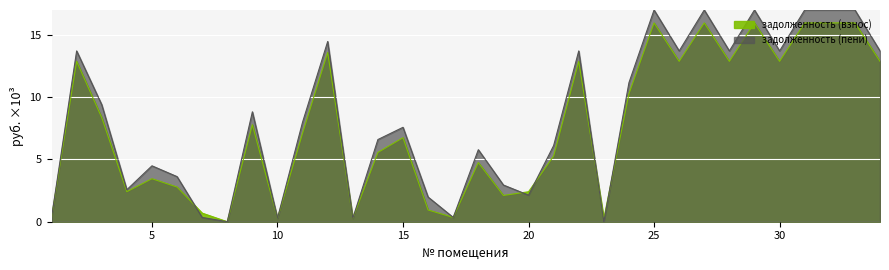

How many lines are shown in the chart?

2